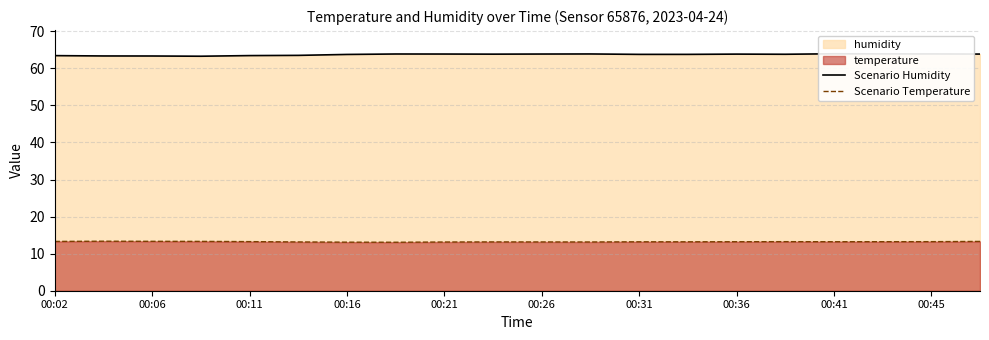

In Scenario Temperature, how many points are higher than both neighbors (excluding endpoints)?

3